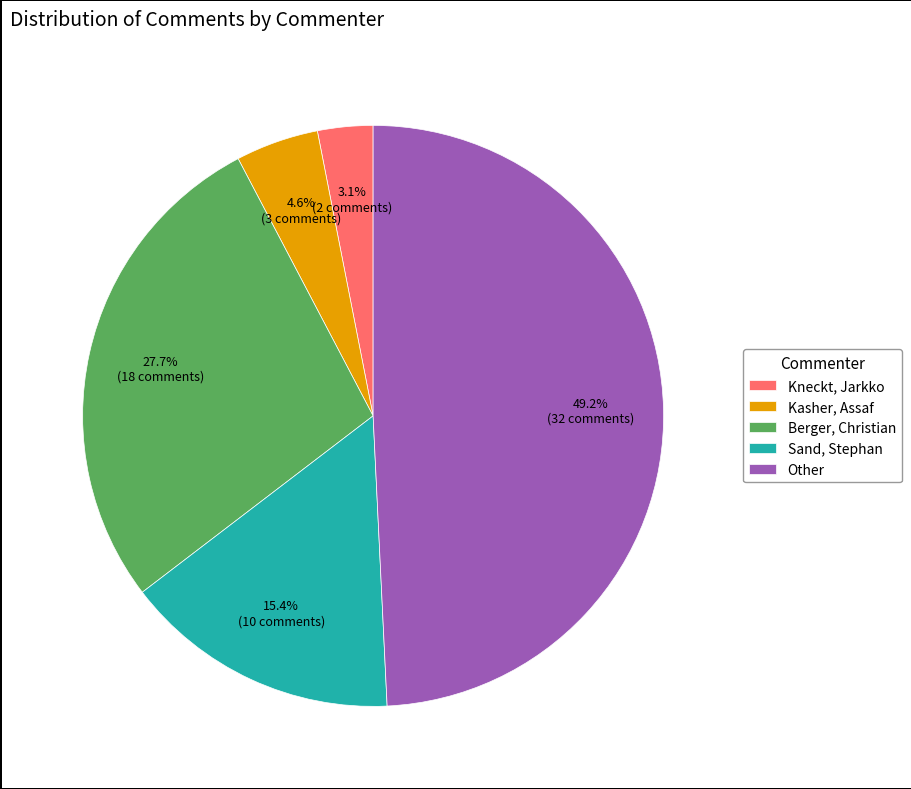

What percentage is the Sand, Stephan slice, to the nearest percent?

15%